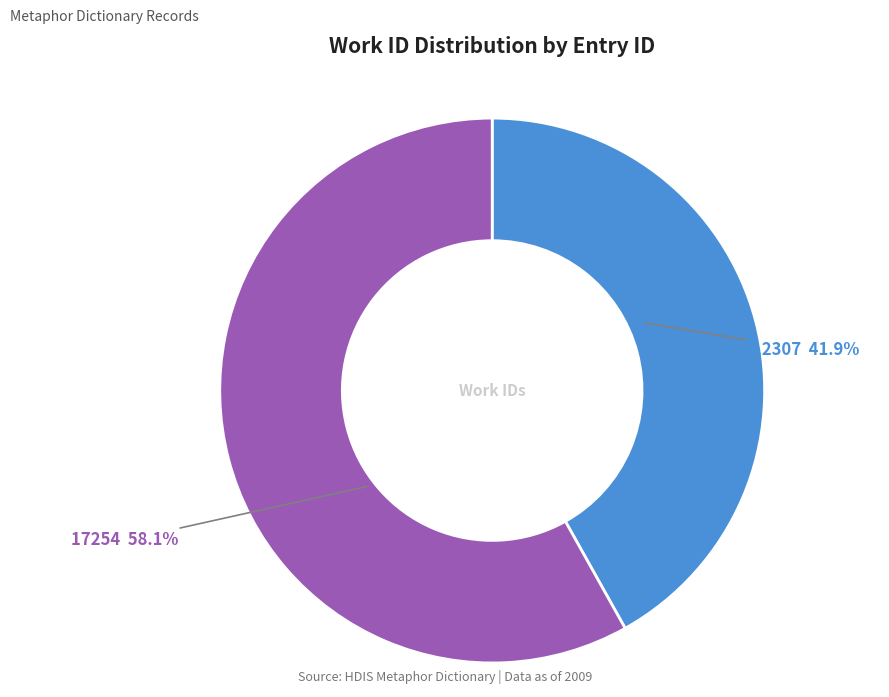

Which slice is the largest?

17254